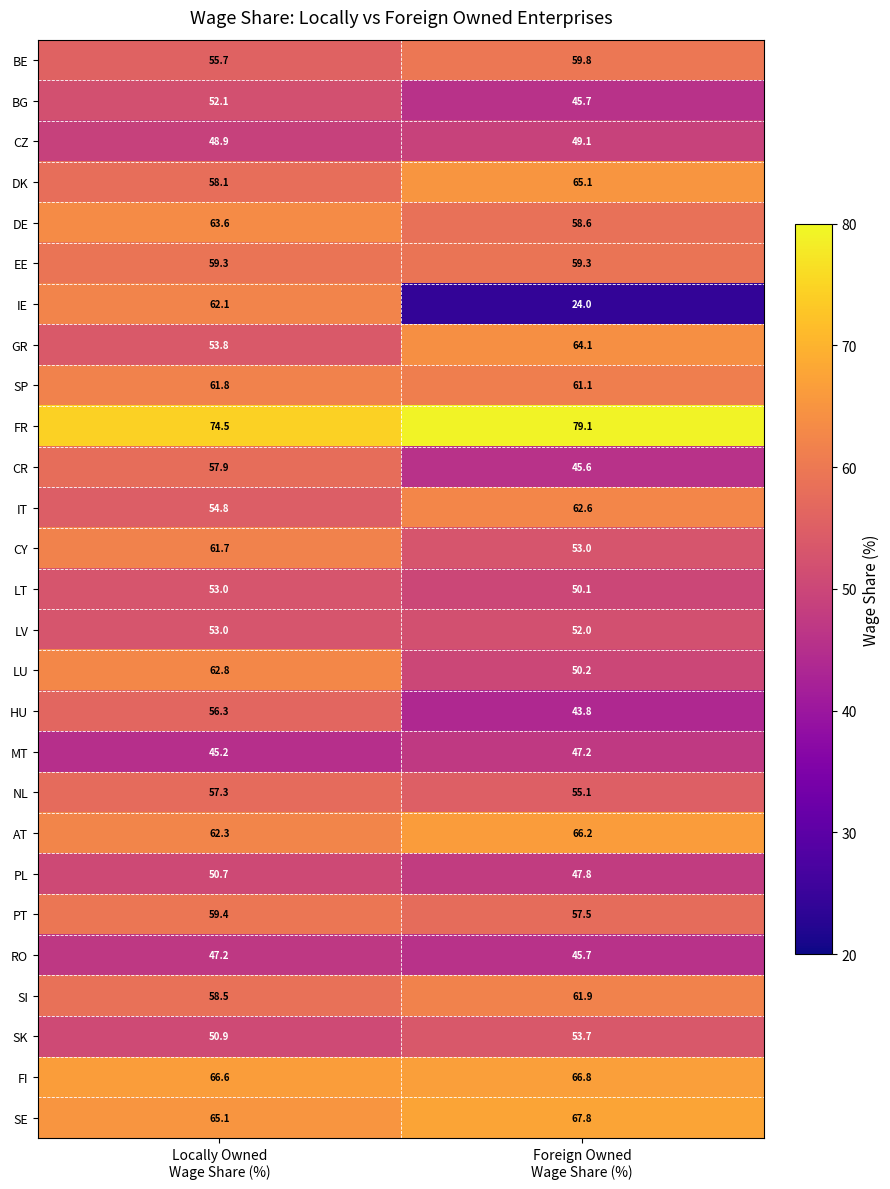

At which category is the sum across all series the highest?

Locally Owned
Wage Share (%)